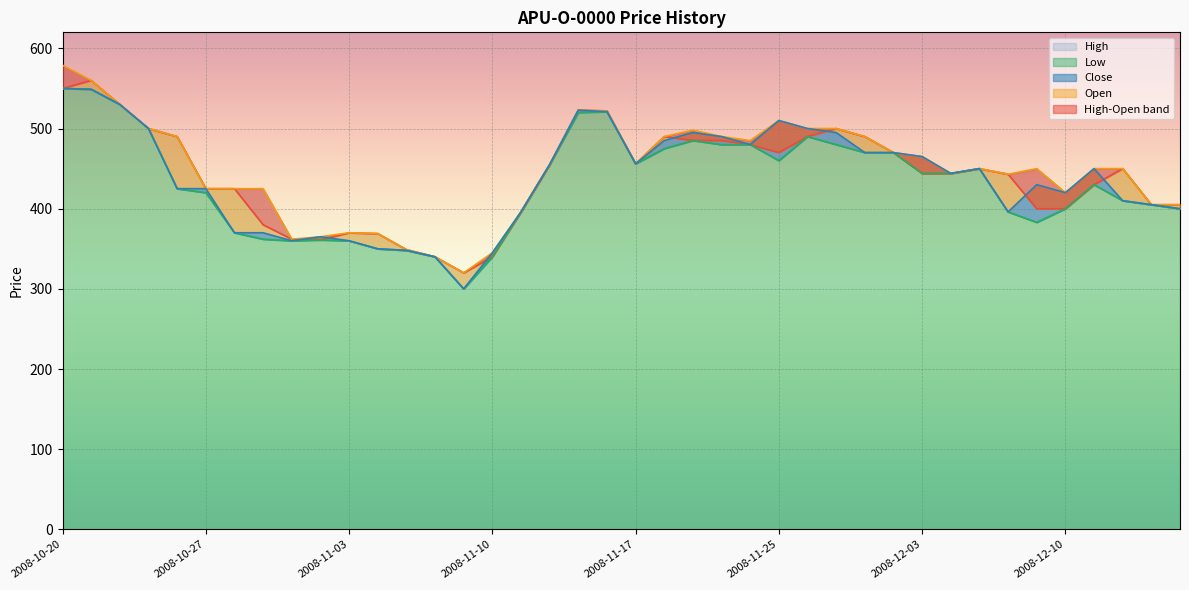

At which category is the sum across all series the highest?

2008-10-20